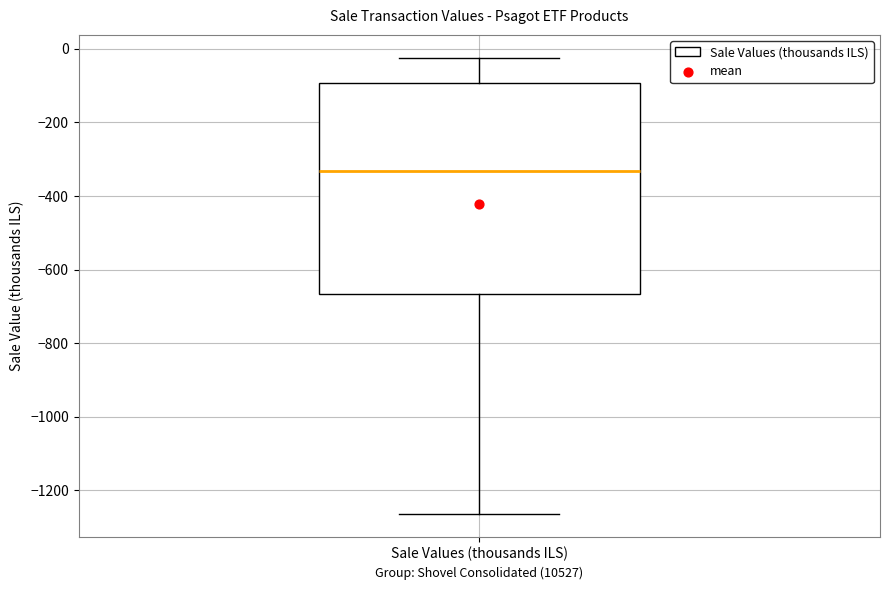

Where does the lower whisker of the box for Sale Values (thousands ILS) end on the y-axis? The values are not printed on the chart, so give them approximately, as read against the axis.

-1260